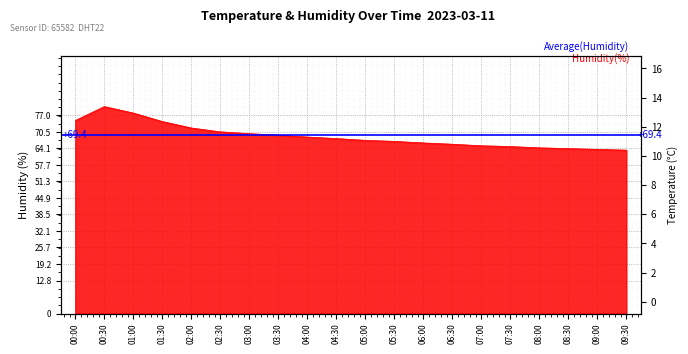

What is the label of the 18th point from the left?

08:30